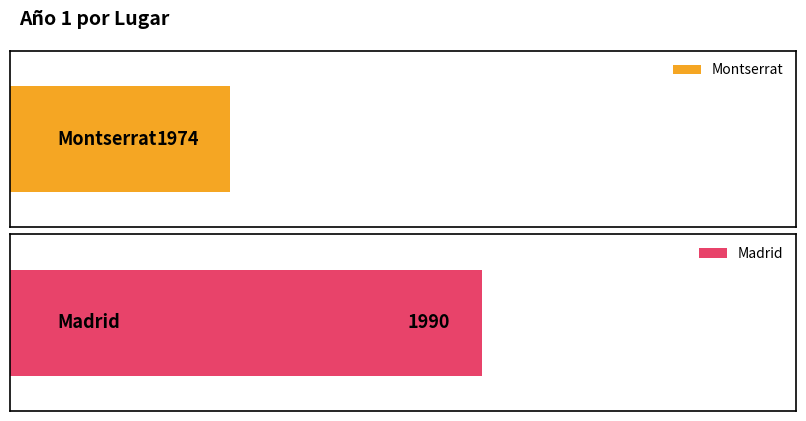

At which category does the chart reach its minimum across all series?

Montserrat